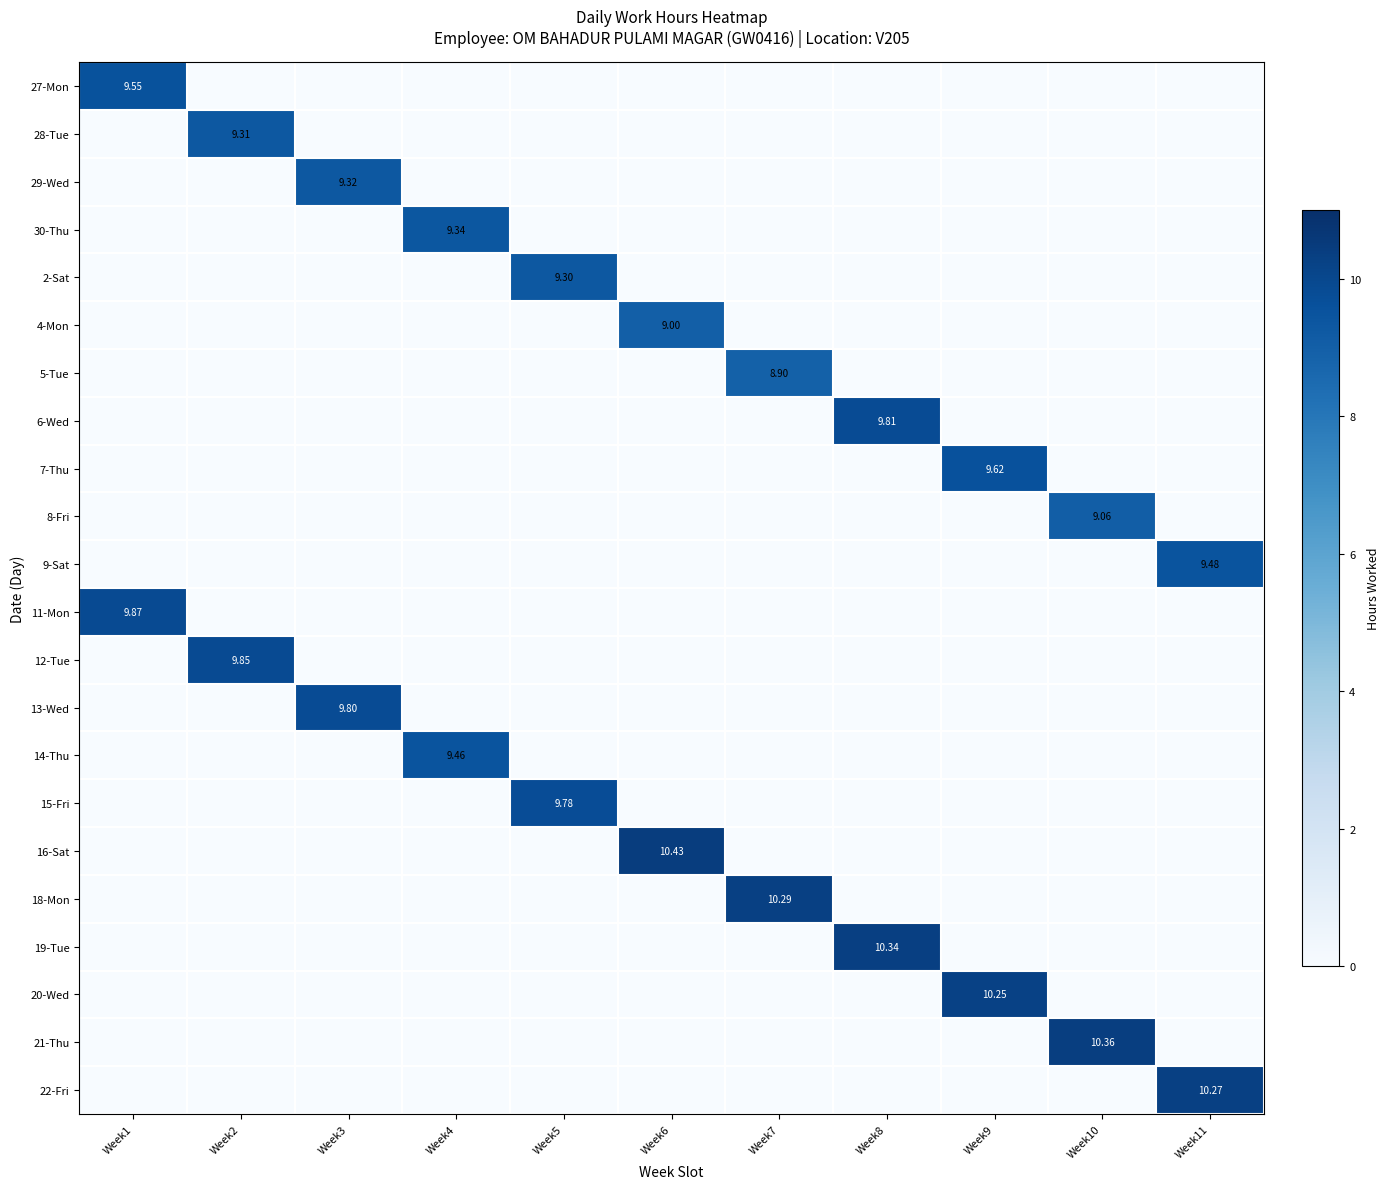

At which label is 29-Wed closest to 4?

Week1